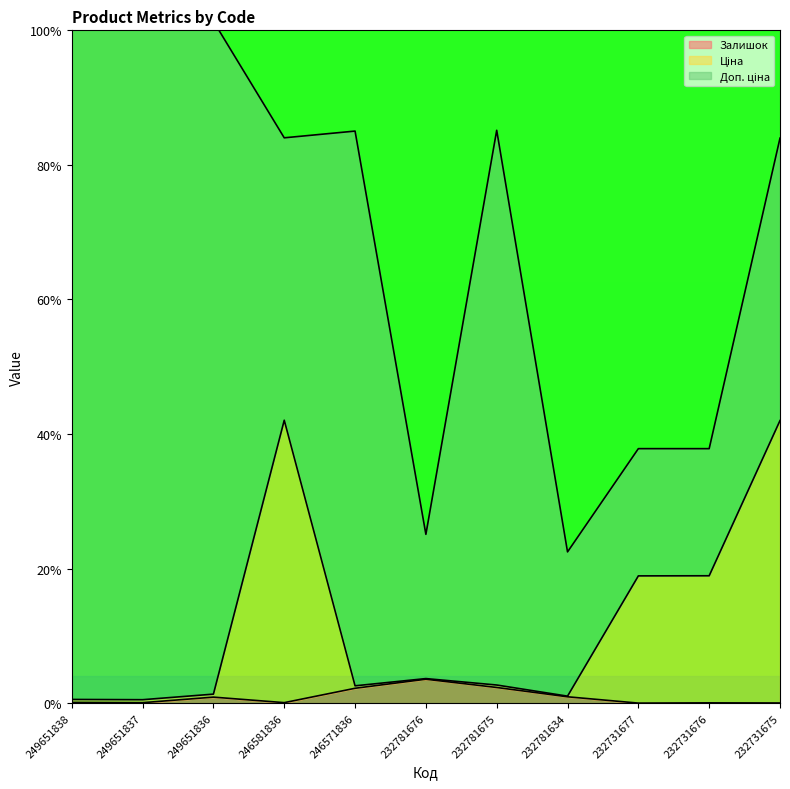

Is it true that Залишок equals 0.9 at 249651836?

True